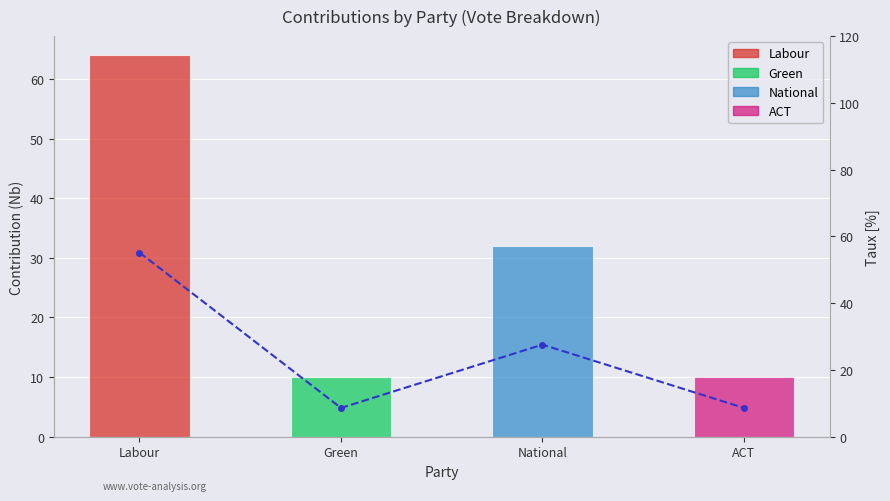

Are the bars grouped side by side (vs. stacked)?

No